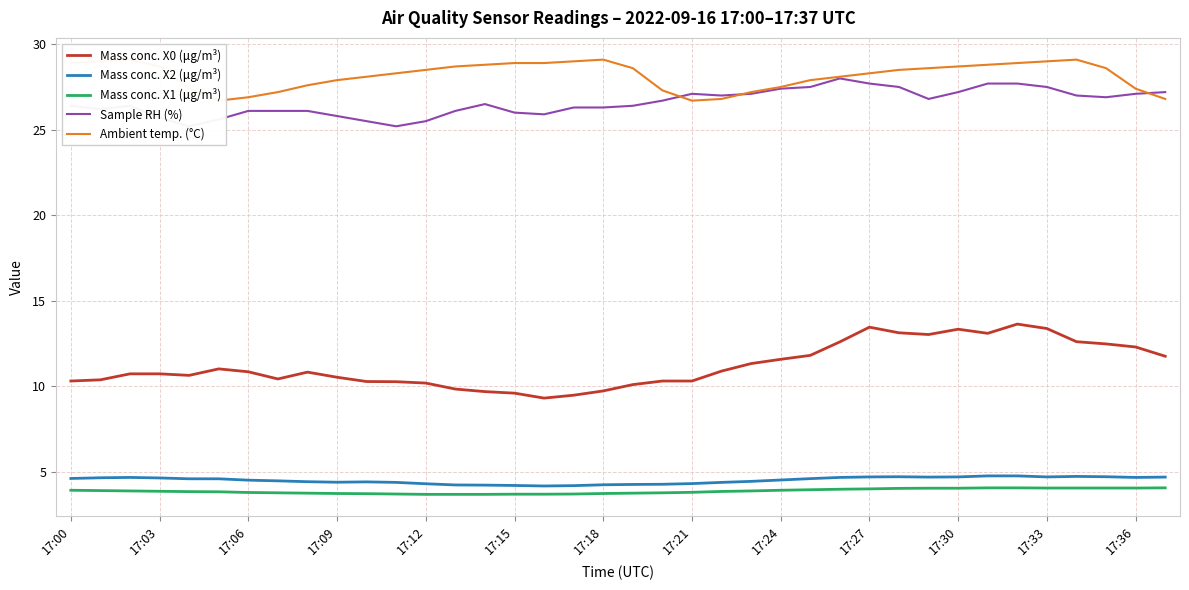

Is it true that Mass conc. X1 (μg/m³) equals 5.4 at 17:03?

False